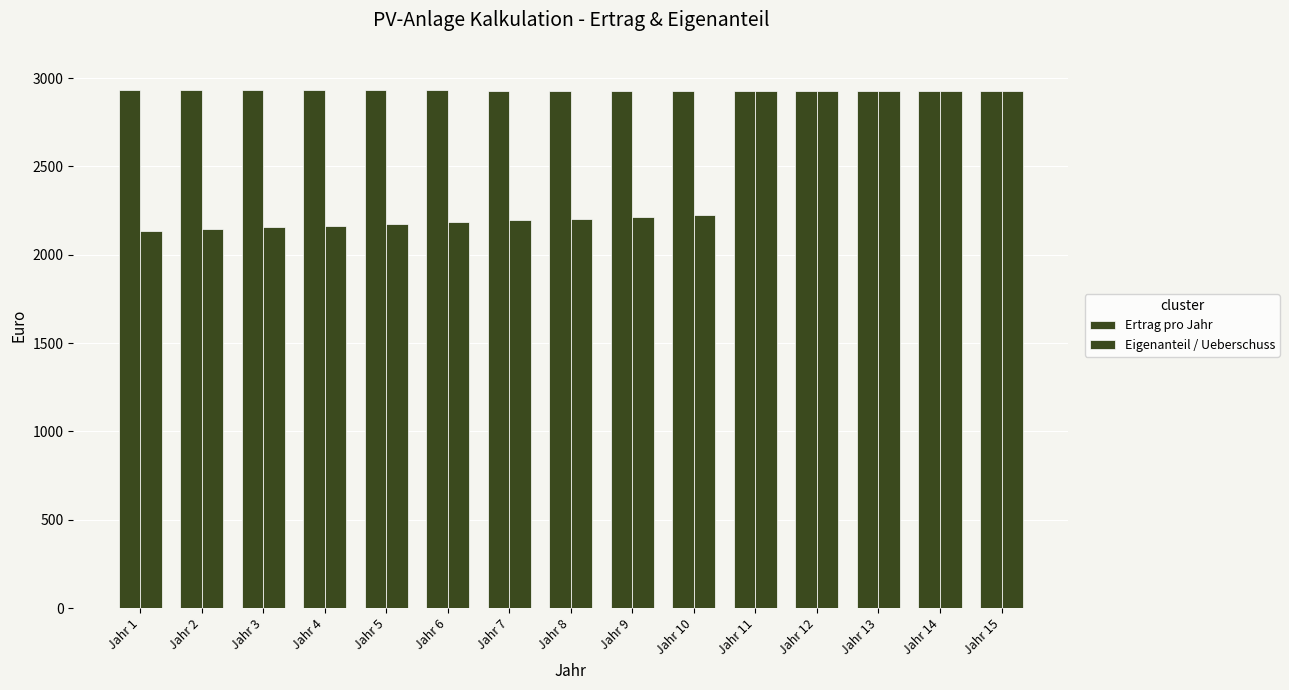

The Eigenanteil / Ueberschuss series shows 2144.8 at Jahr 2. True or false?

True